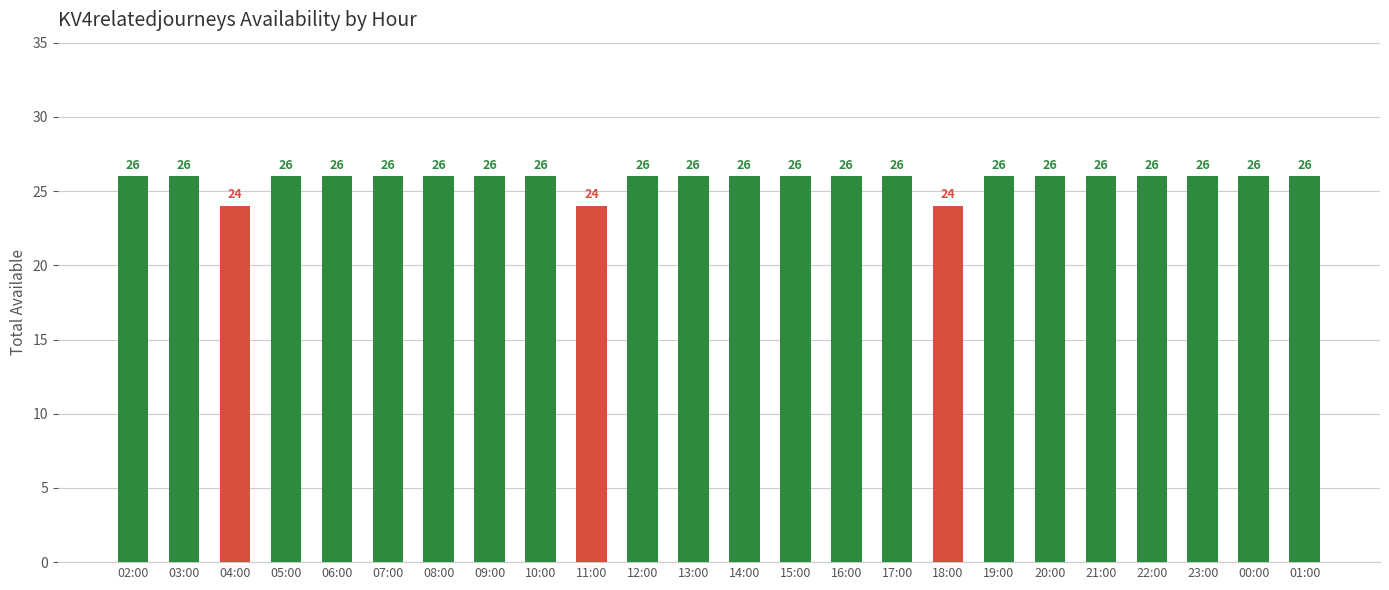

Count the values in the range 26 to 27.

21